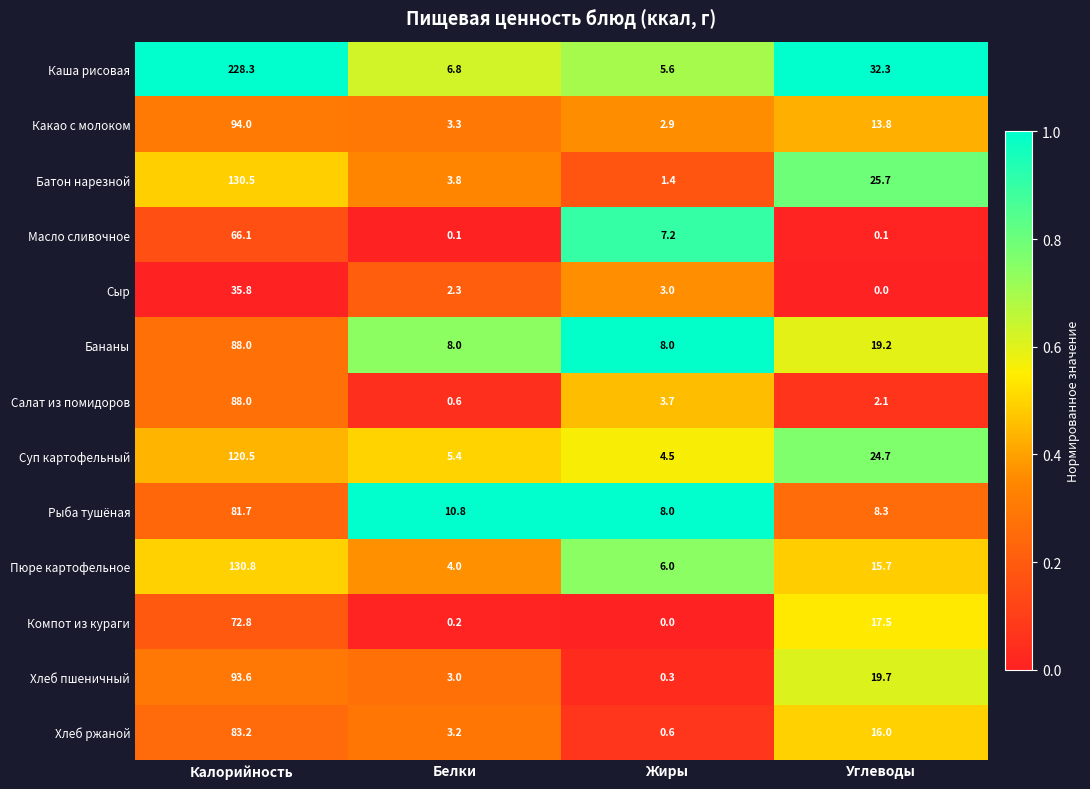

Which series has the widest spread of values?

Каша рисовая